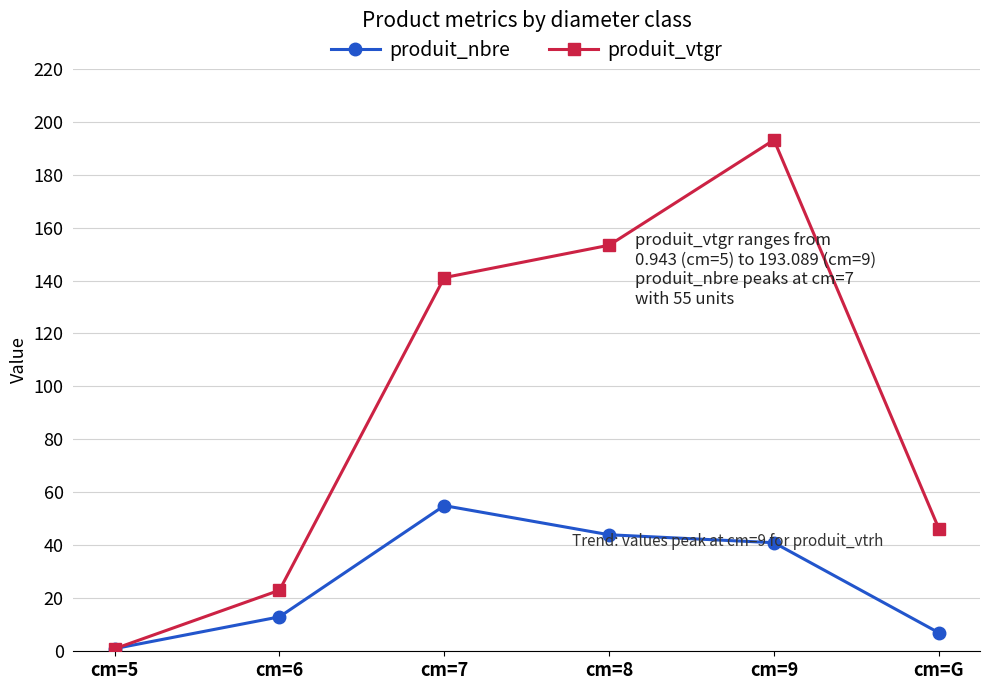

How many lines are shown in the chart?

2